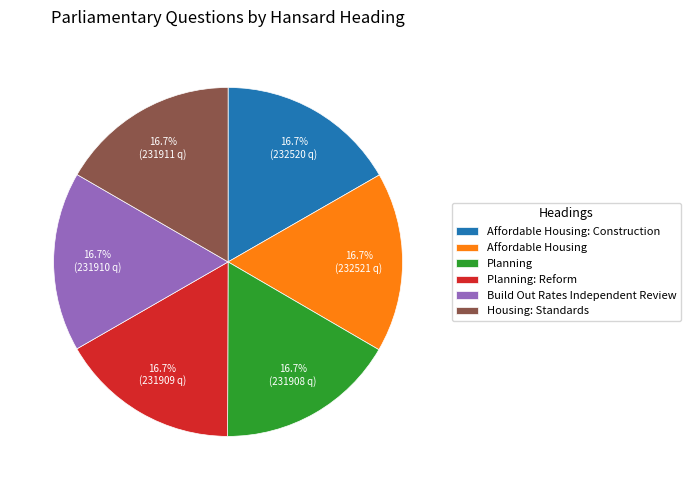

Is Housing: Standards the majority of the pie?

No